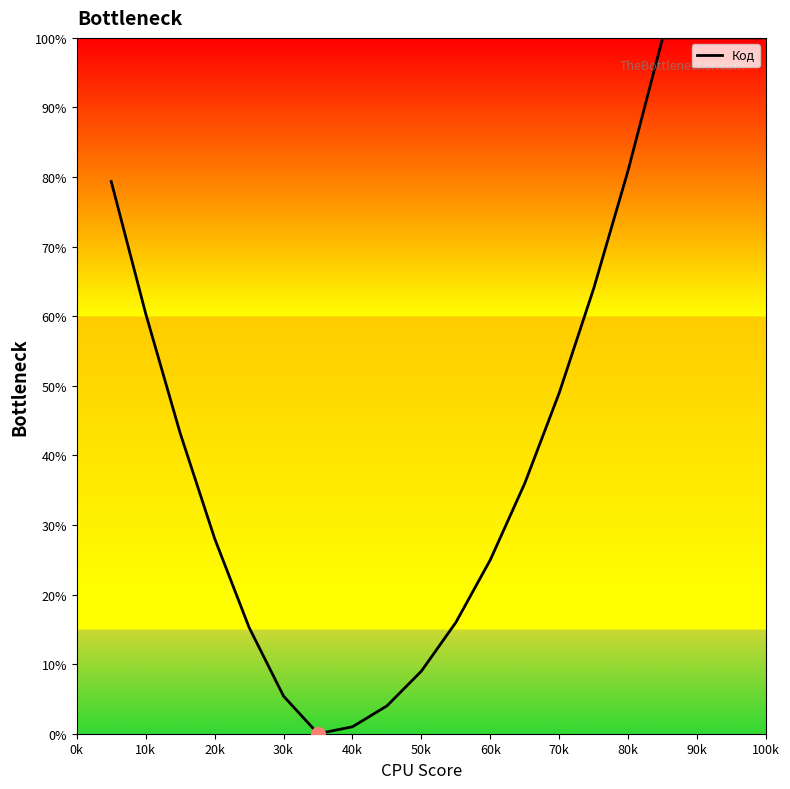

What is the maximum value shown in the chart?

100.0